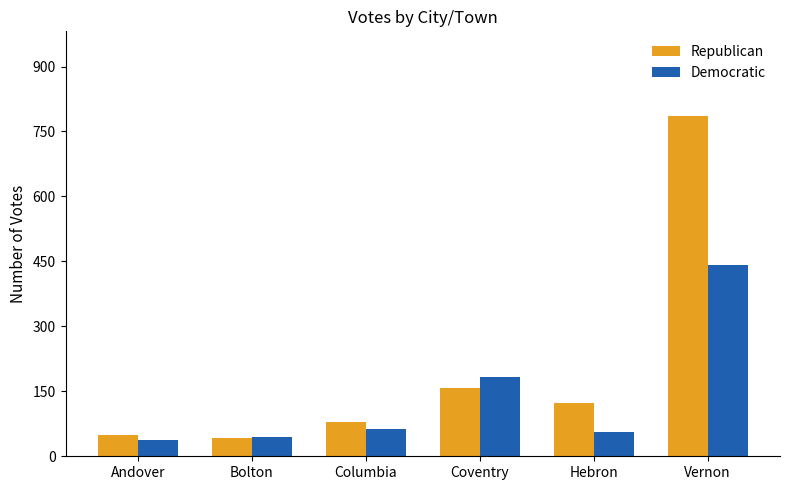

What is the minimum value for Republican?

42